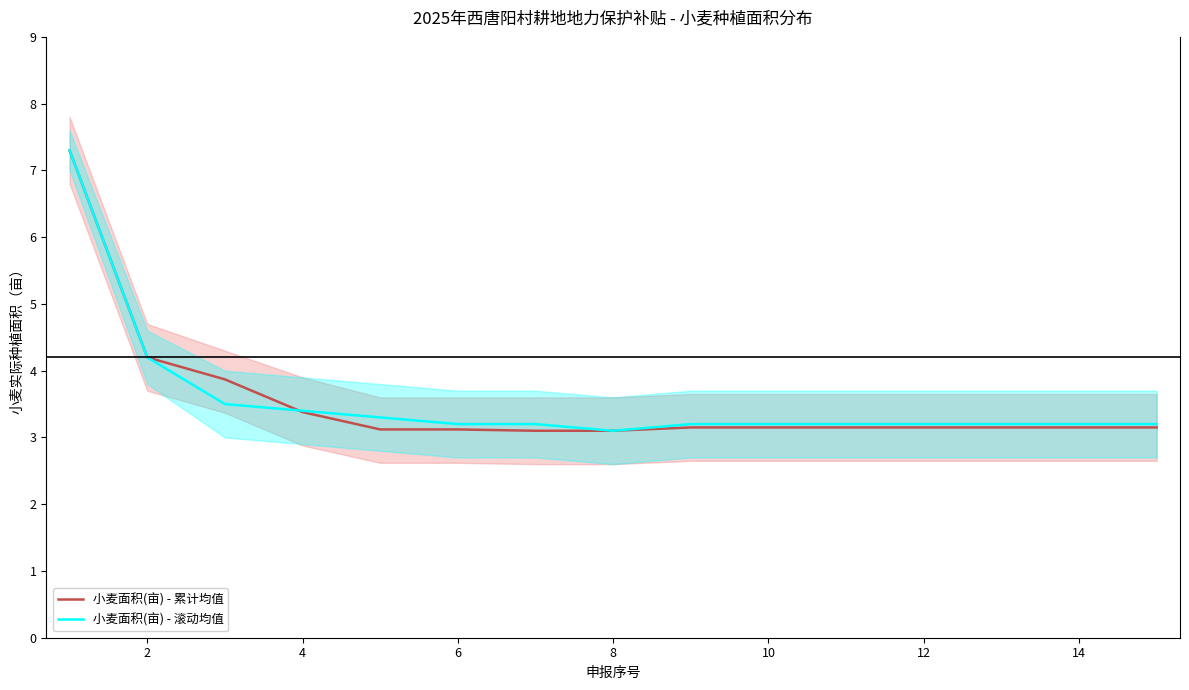

True or false: 小麦面积(亩) - 累计均值 and 小麦面积(亩) - 滚动均值 intersect in this chart.

True